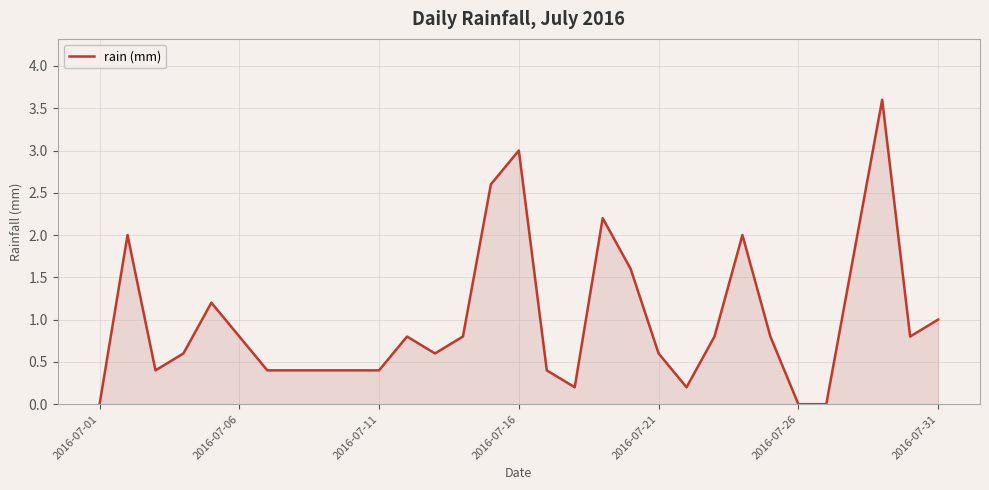

What is the greatest value displayed?

3.6